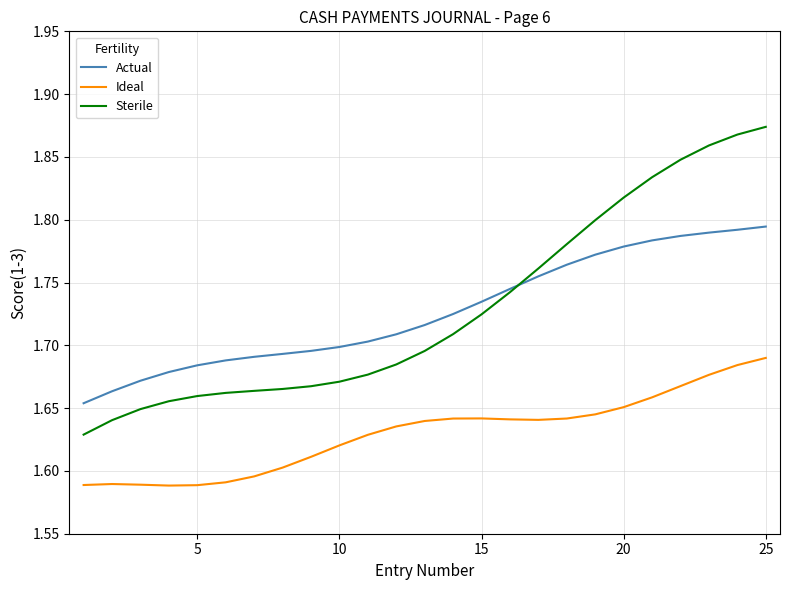

List the series in order of their peak value, lowest first.

Ideal, Actual, Sterile